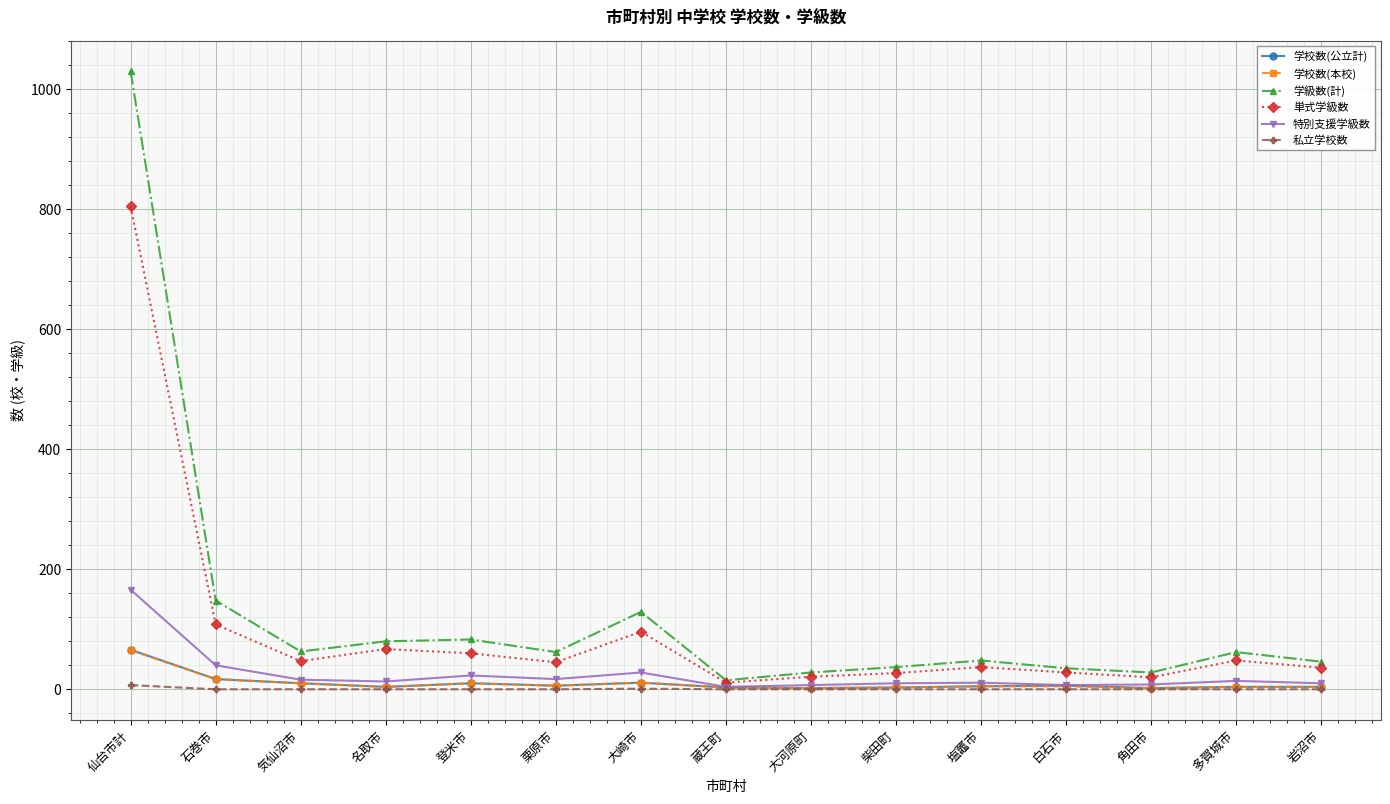

Which series has the largest range (max minus min)?

学級数(計)